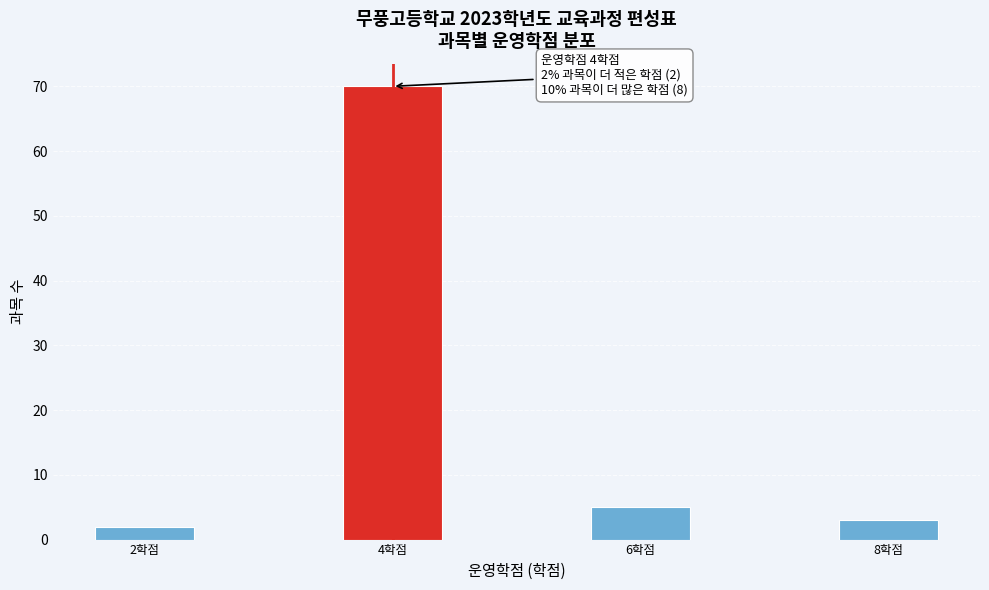

Reading left to right, extract all data points from this chart.

2학점=2	4학점=70	6학점=5	8학점=3